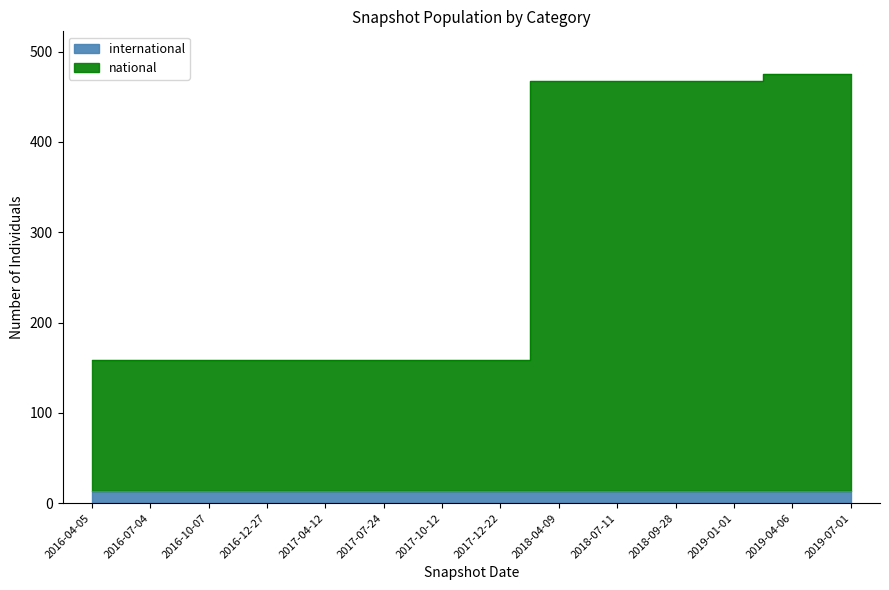

What is the sum of all values?

4094